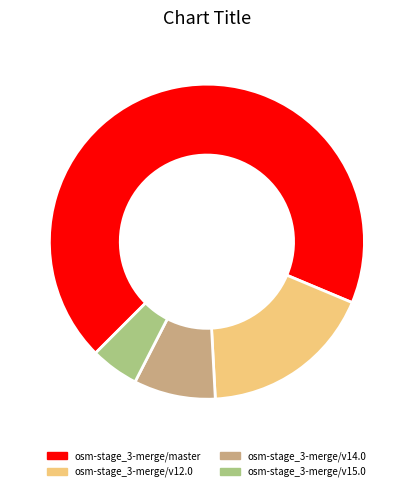

The osm-stage_3-merge/v15.0 slice represents 5% of the pie. True or false?

True